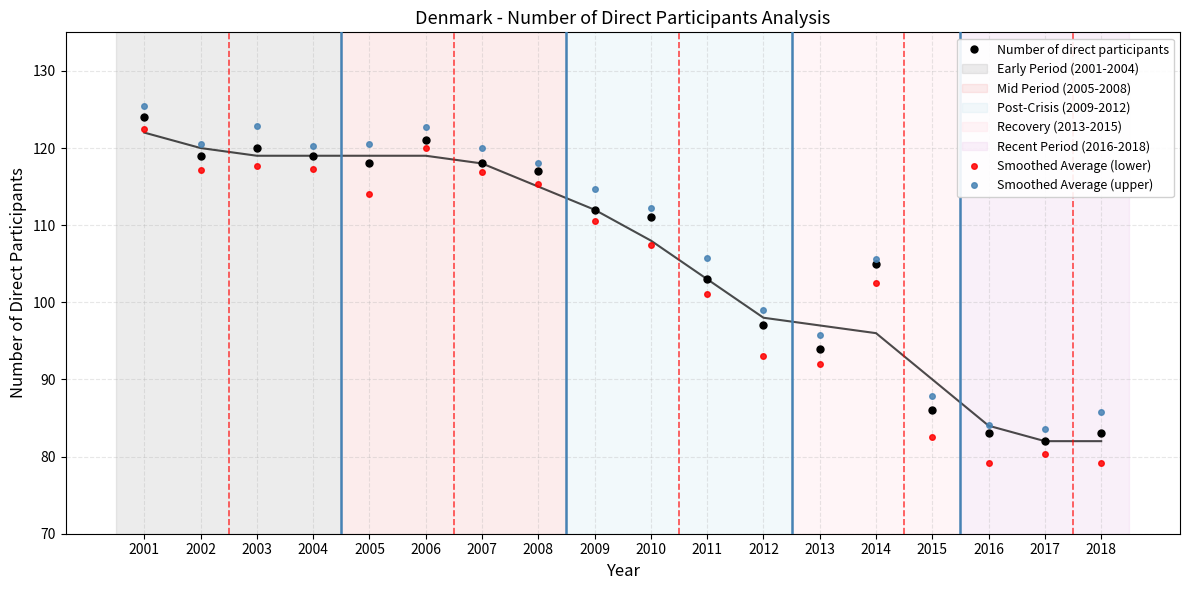

What are all the series names shown in the legend?

Number of direct participants, Smoothed Average (lower), Smoothed Average (upper)